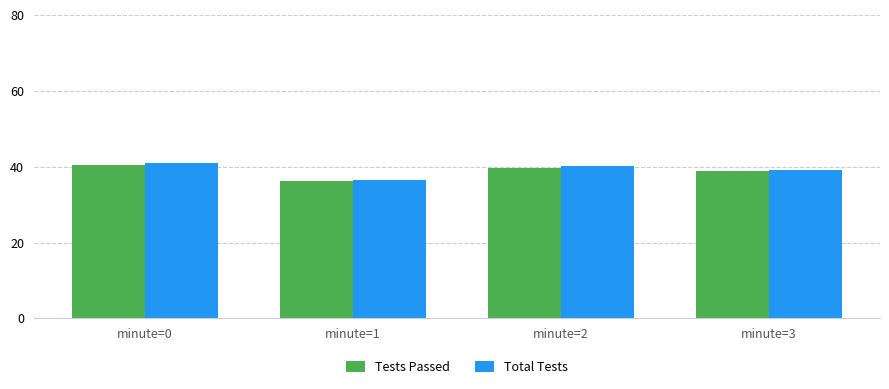

What is the sum of the Tests Passed values at minute=2 and minute=1?

75.9